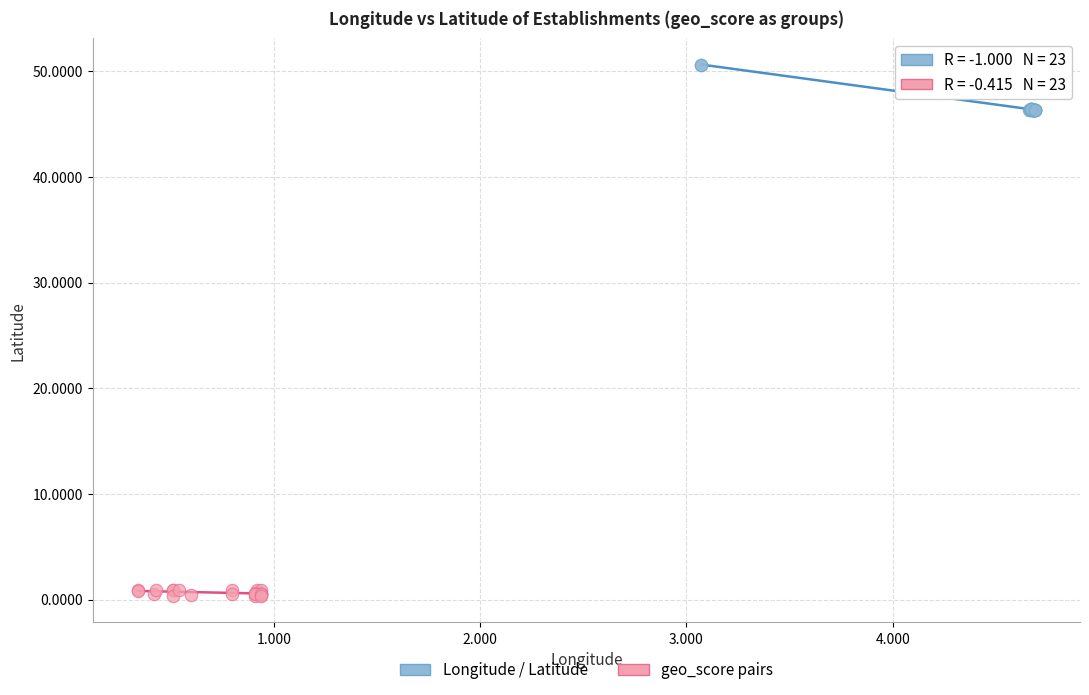

Which series contains the highest Y value?

Longitude / Latitude